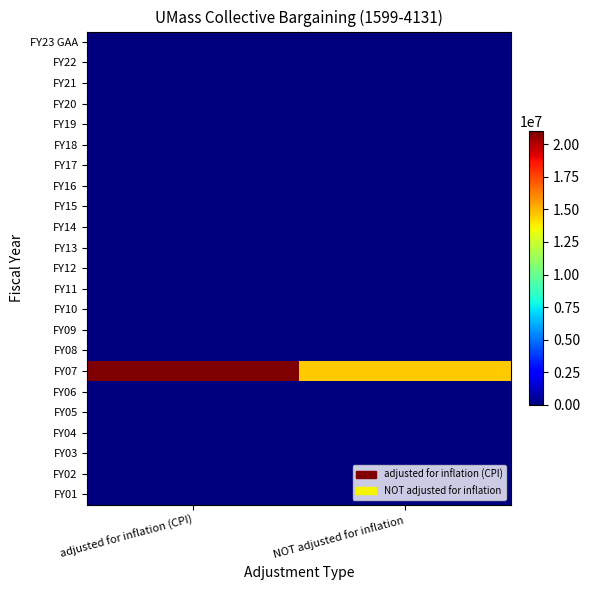

Rank the series by their maximum value, from lowest to highest.

FY23 GAA, FY22, FY21, FY20, FY19, FY18, FY17, FY16, FY15, FY14, FY13, FY12, FY11, FY10, FY09, FY08, FY06, FY05, FY04, FY03, FY02, FY01, FY07